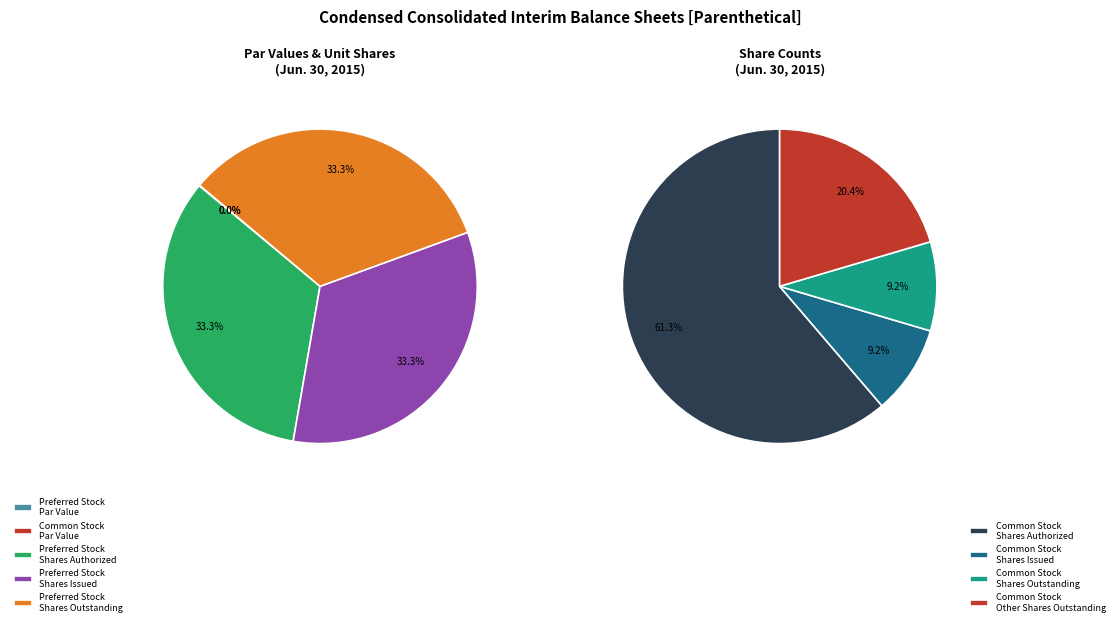

Does Preferred Stock, Shares Outstanding account for over 50% of the chart?

No